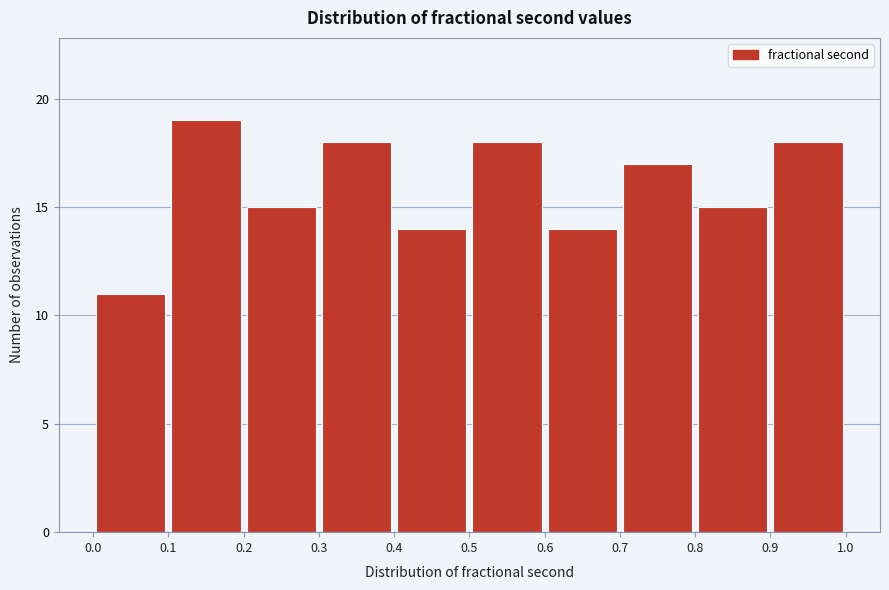

Reading left to right, transcribe this chart: for each bar, give the range it covers on the x-axis and its height. The values are not printed on the chart, so give them approximately, as read against the axis.

0.0 to 0.1: 11
0.1 to 0.2: 19
0.2 to 0.3: 15
0.3 to 0.4: 18
0.4 to 0.5: 14
0.5 to 0.6: 18
0.6 to 0.7: 14
0.7 to 0.8: 17
0.8 to 0.9: 15
0.9 to 1.0: 18